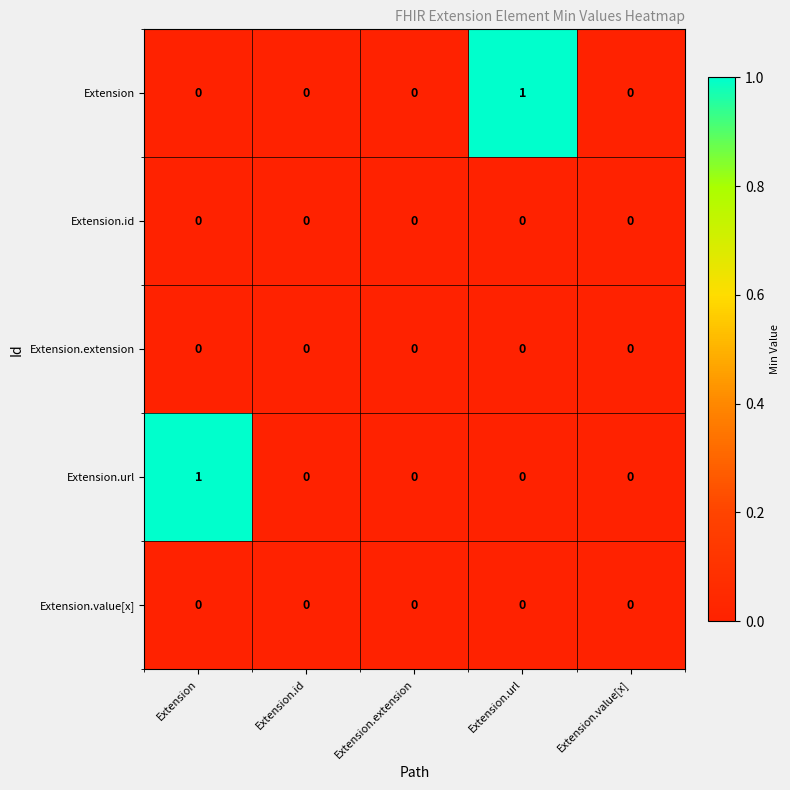

The Extension.url series shows 0 at Extension.url. True or false?

True